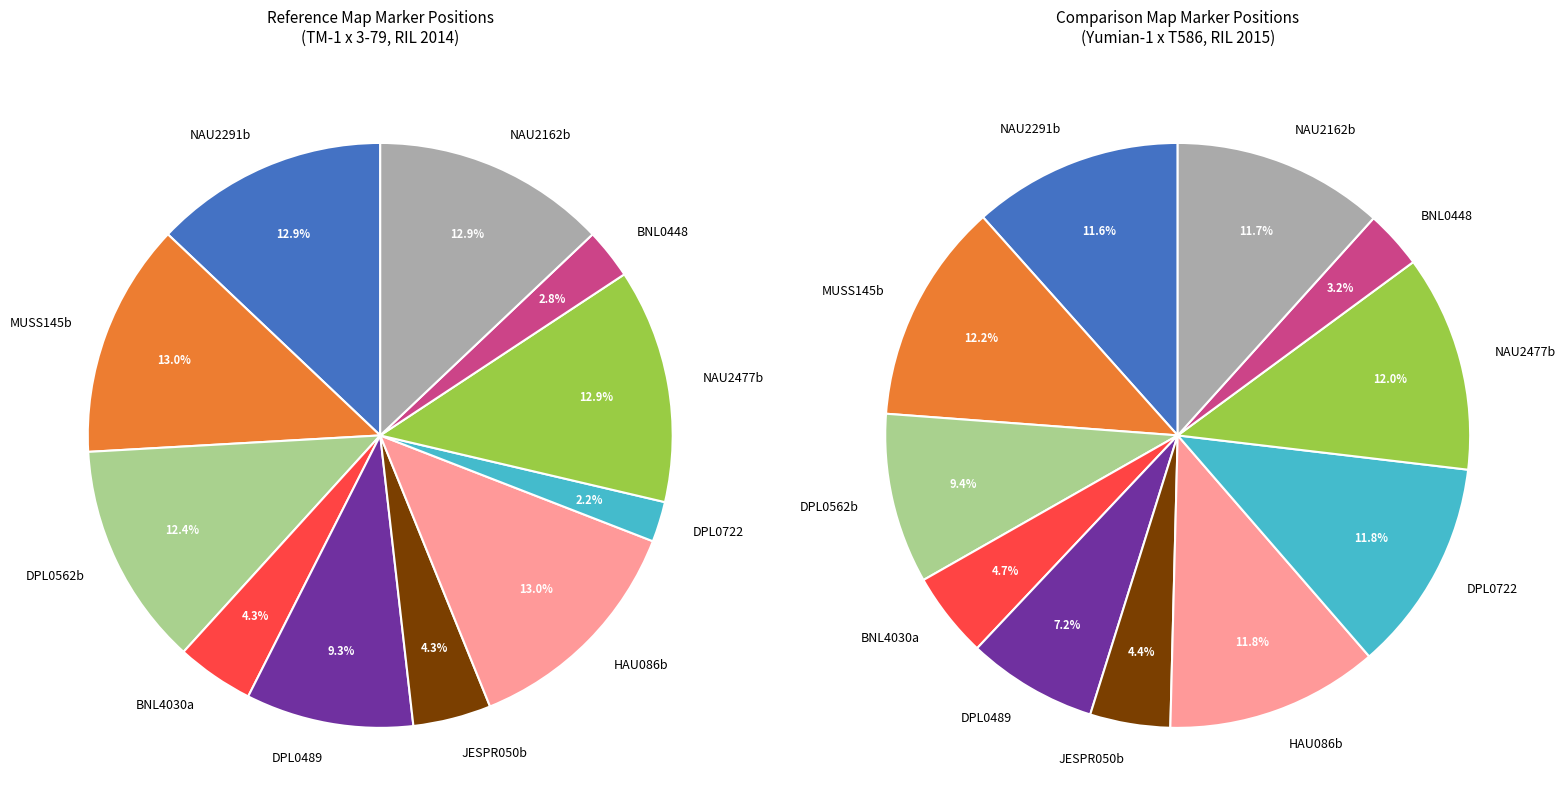

To the nearest percent, what is the difference between the BNL4030a and MUSS145b slice percentages?

9%